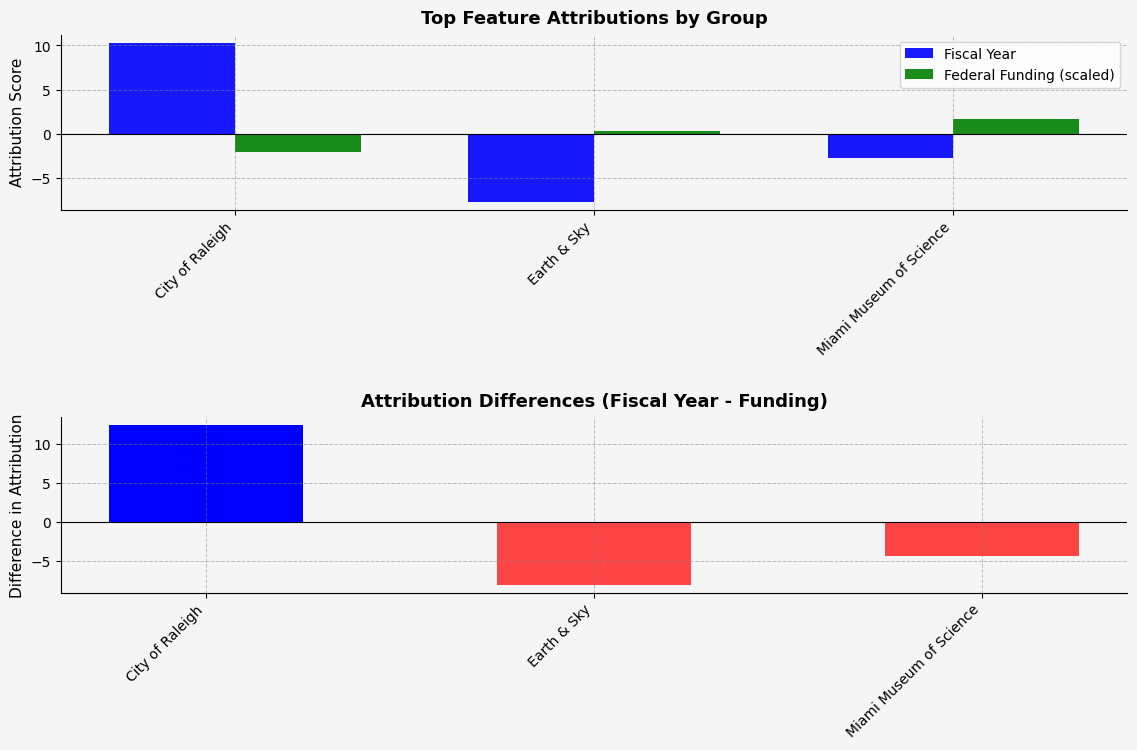

Are the bars grouped side by side (vs. stacked)?

Yes